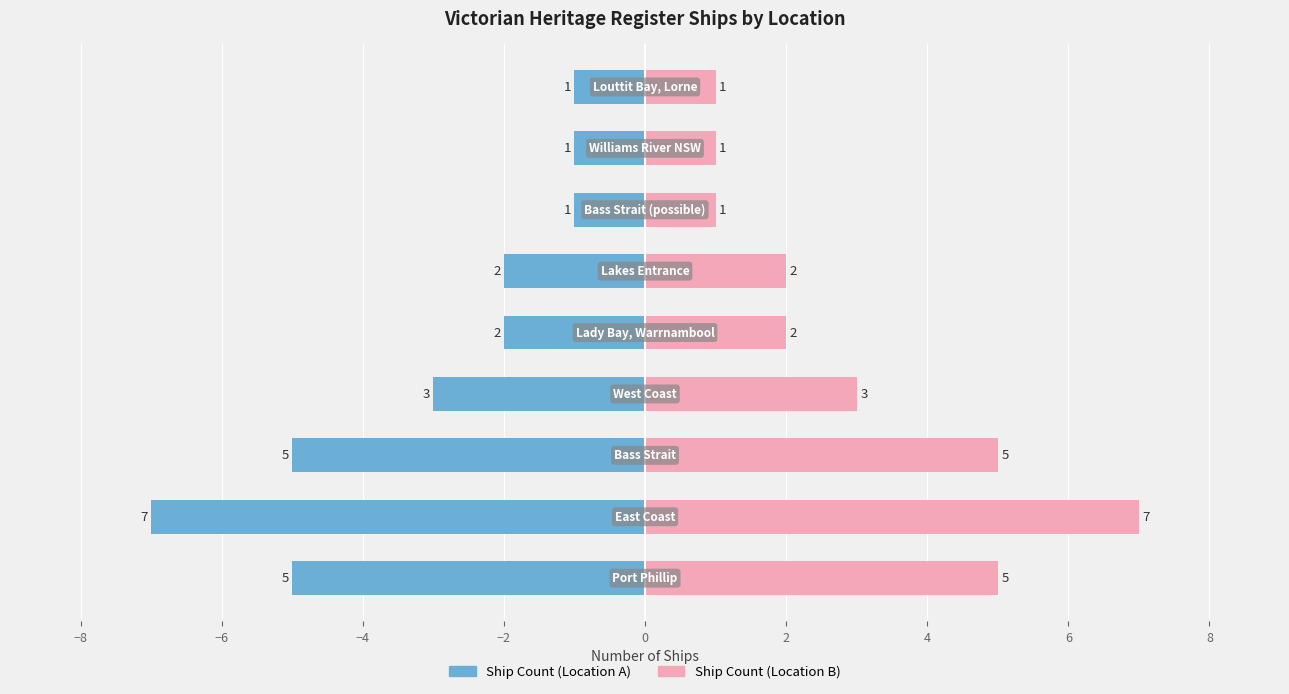

True or false: Ship Count (Right) has a value of 3 at 0.

False